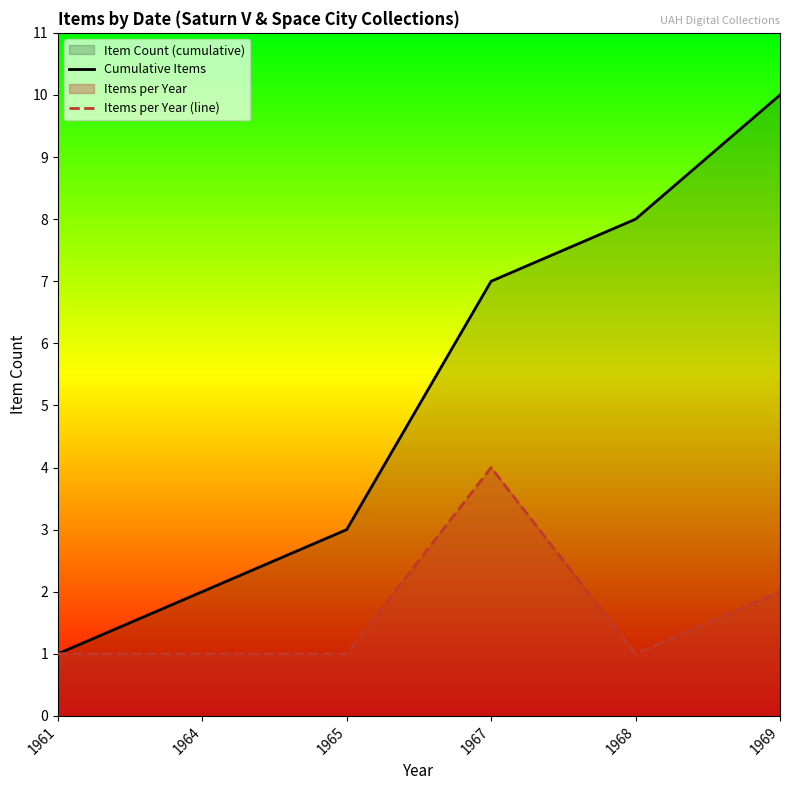

At how many categories does at least one series exceed 8?

1